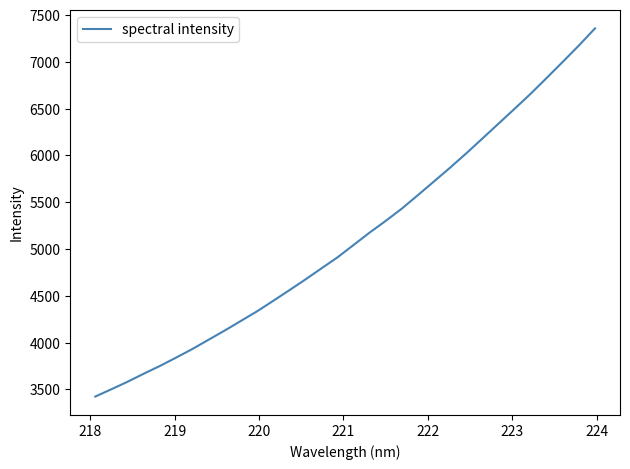

True or false: there are more than 0 points higher than both neighbors.

False